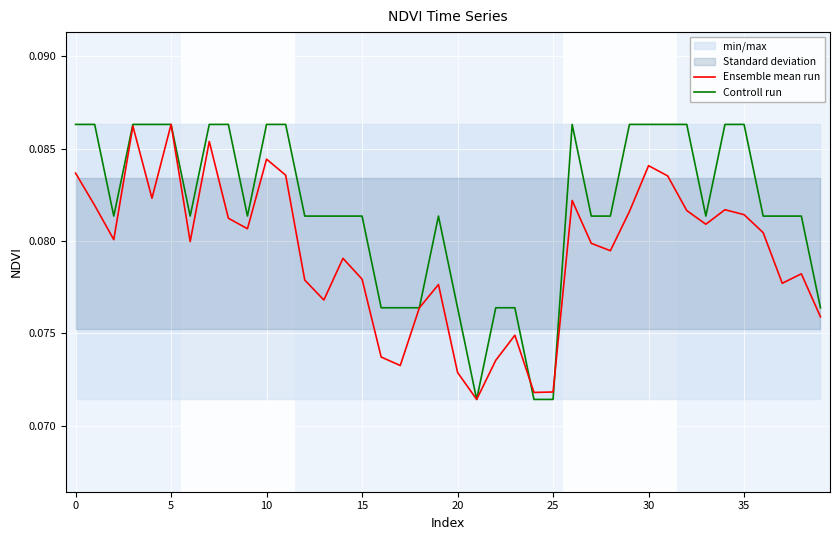

At which label is Ensemble mean run closest to 0?

21